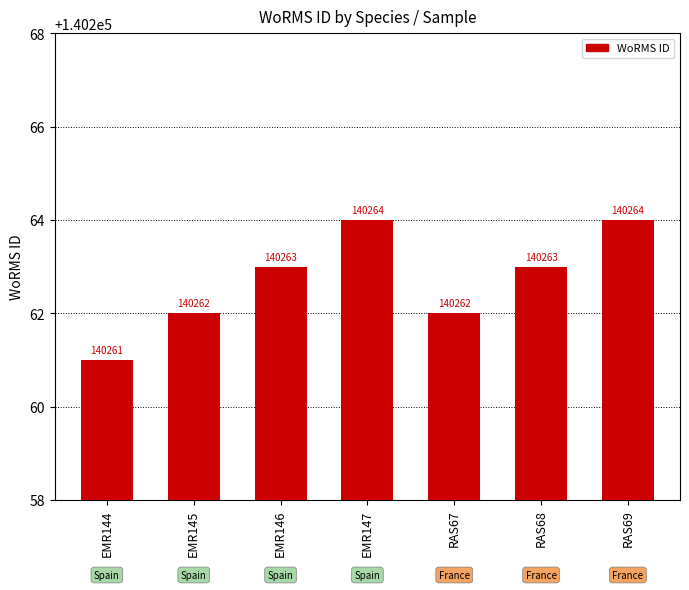

What is the difference between the maximum and minimum values?

3